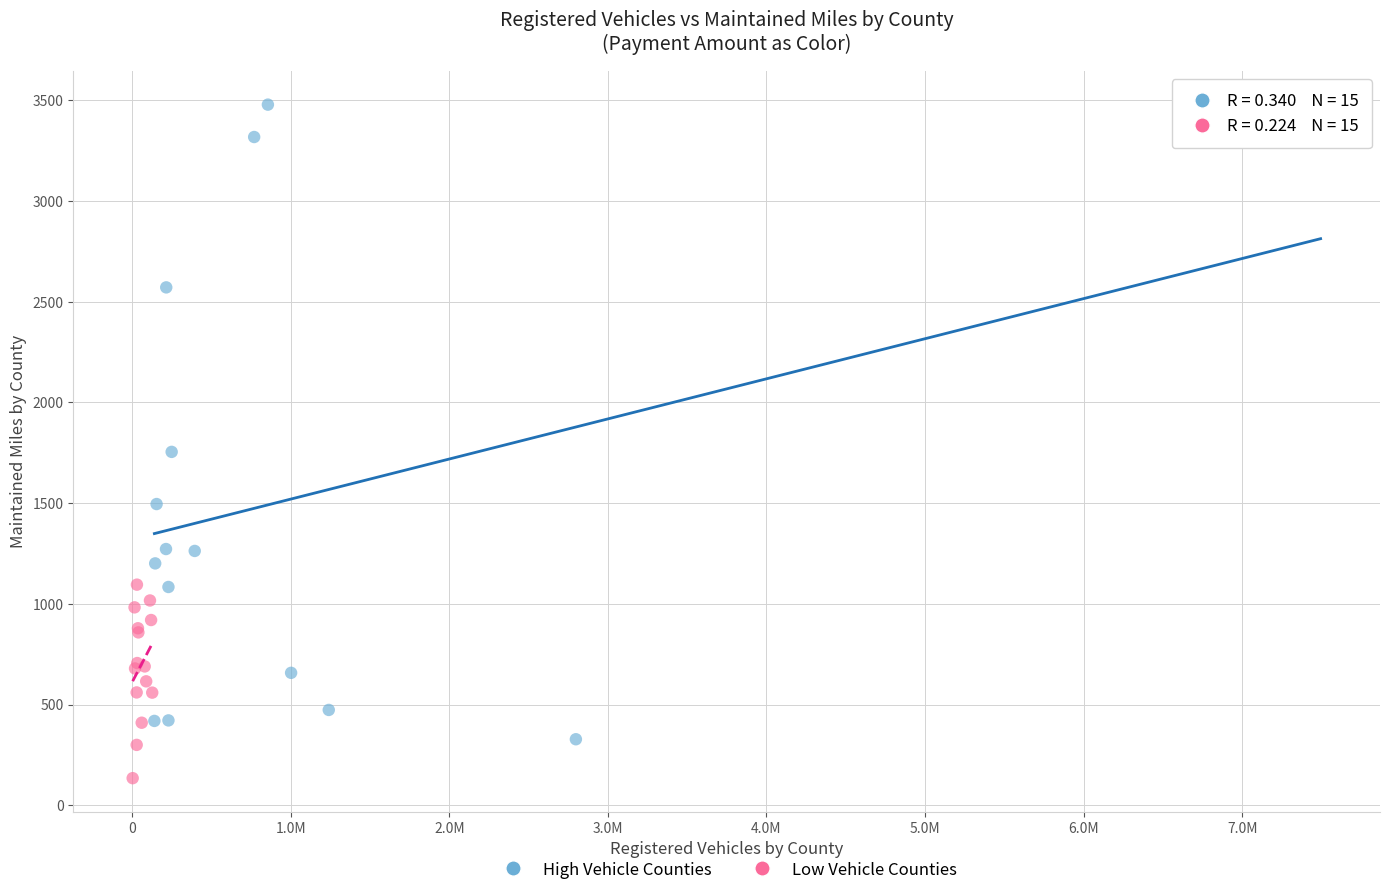

Which series has the largest Y range (max minus min)?

High Vehicle Counties